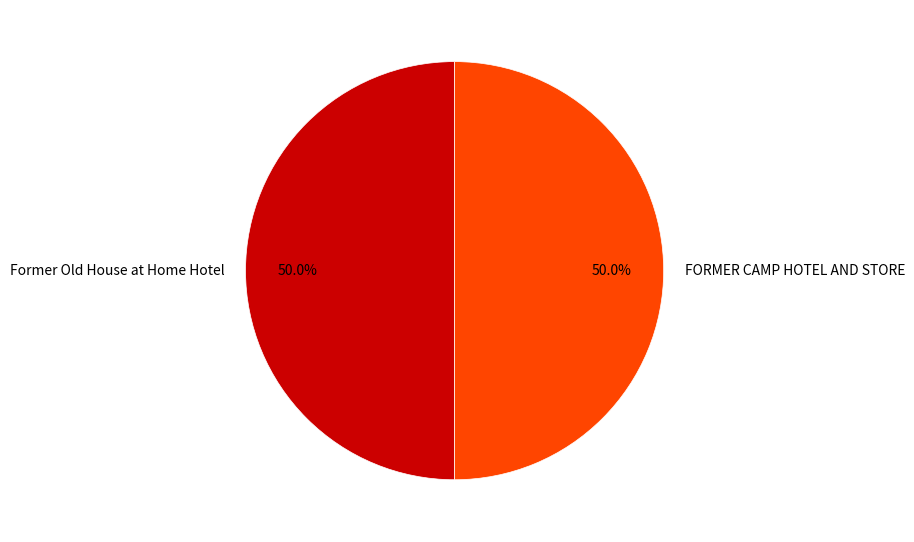

What is the ratio of the value at Former Old House at Home Hotel to the value at FORMER CAMP HOTEL AND STORE?

1.0